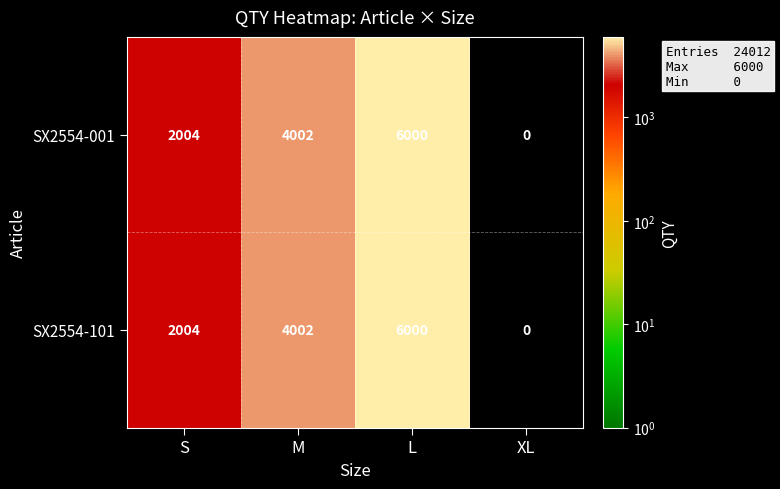

What is the difference between the SX2554-001 values at M and XL?

4002